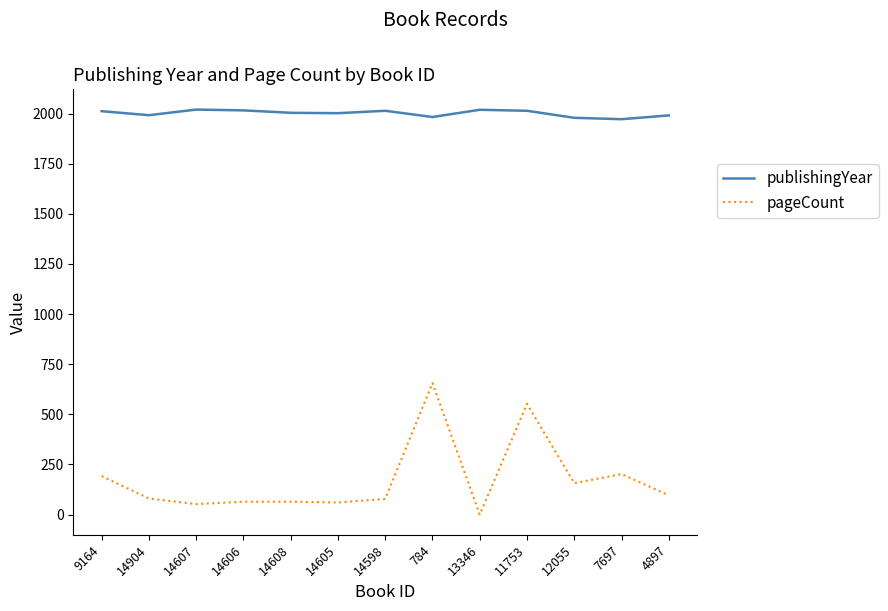

At 784, list the series in order from largest to smallest.

publishingYear, pageCount